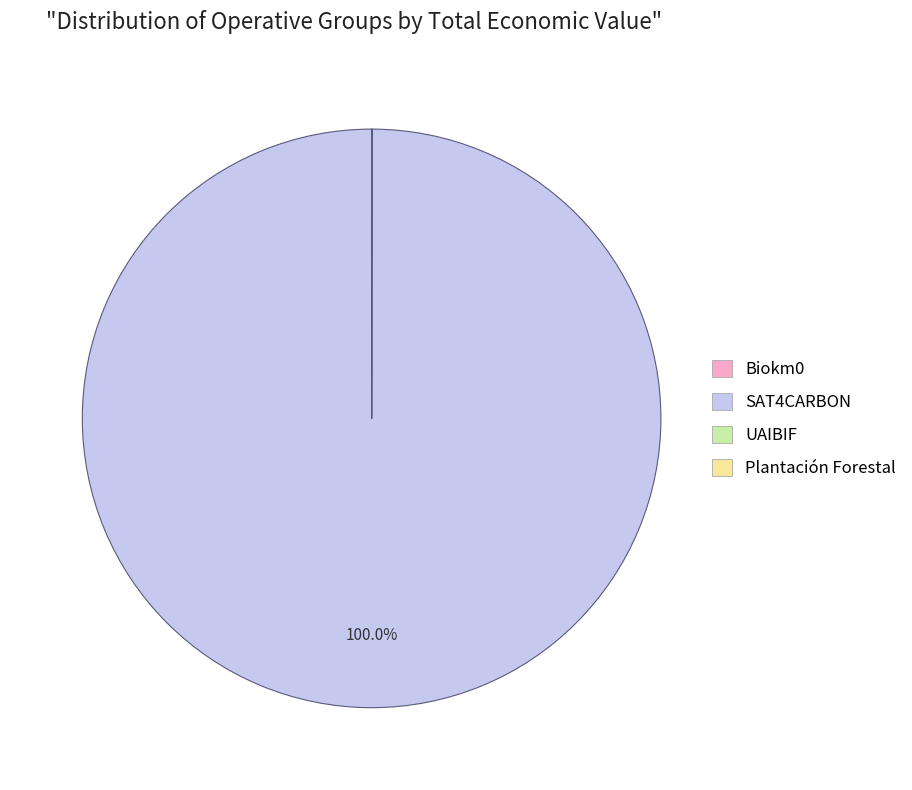

Is there a majority slice in this chart?

Yes